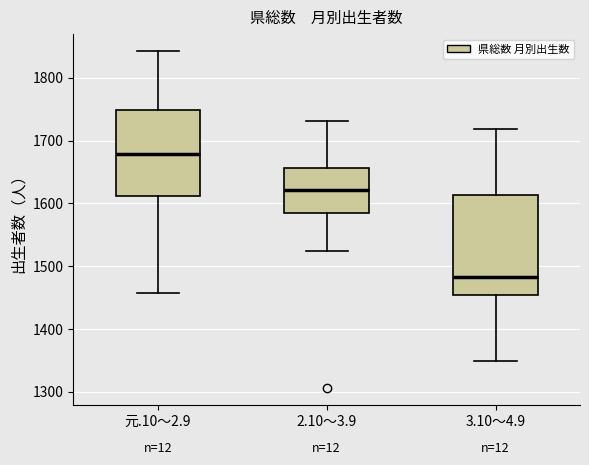

Reading left to right, transcribe this box plot: for each box, give where its median line is, the range the box spans, and where its two whiskers end, as read against the y-axis. The values are not printed on the chart, so give them approximately, as read against the axis.

元.10～2.9: median 1680, box 1610 to 1750, whiskers 1460 to 1840
2.10～3.9: median 1620, box 1580 to 1660, whiskers 1530 to 1730
3.10～4.9: median 1480, box 1450 to 1610, whiskers 1350 to 1720